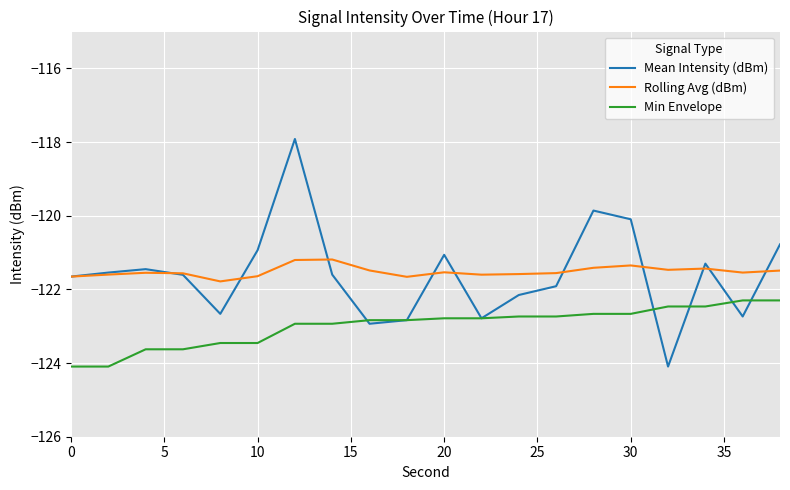

What is the average value of the Mean Intensity (dBm) series?

-121.6